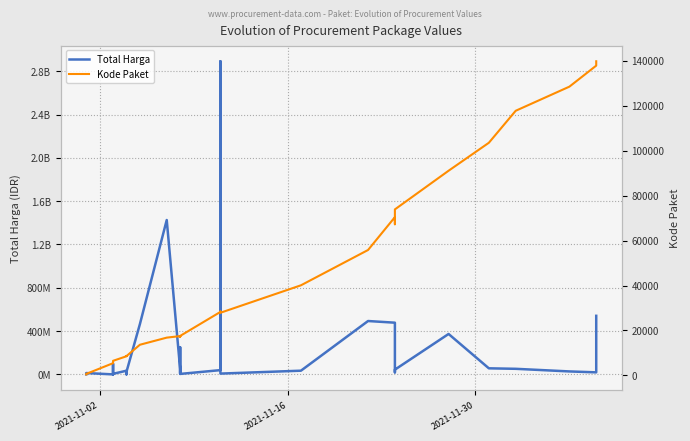

What is the minimum value shown in the chart?

464